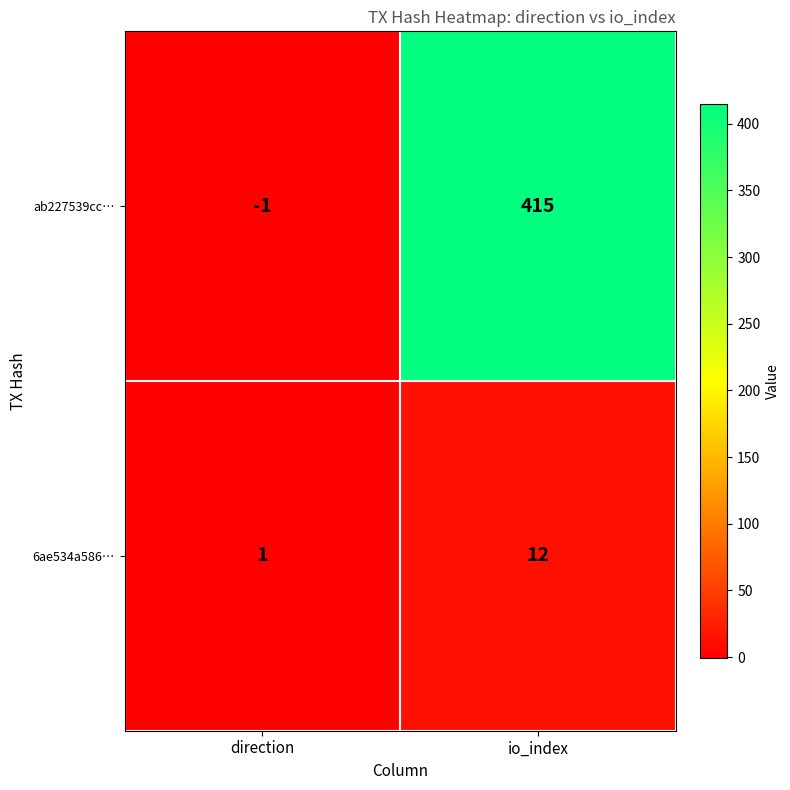

The value of 6ae534a586… at direction is 1. True or false?

True